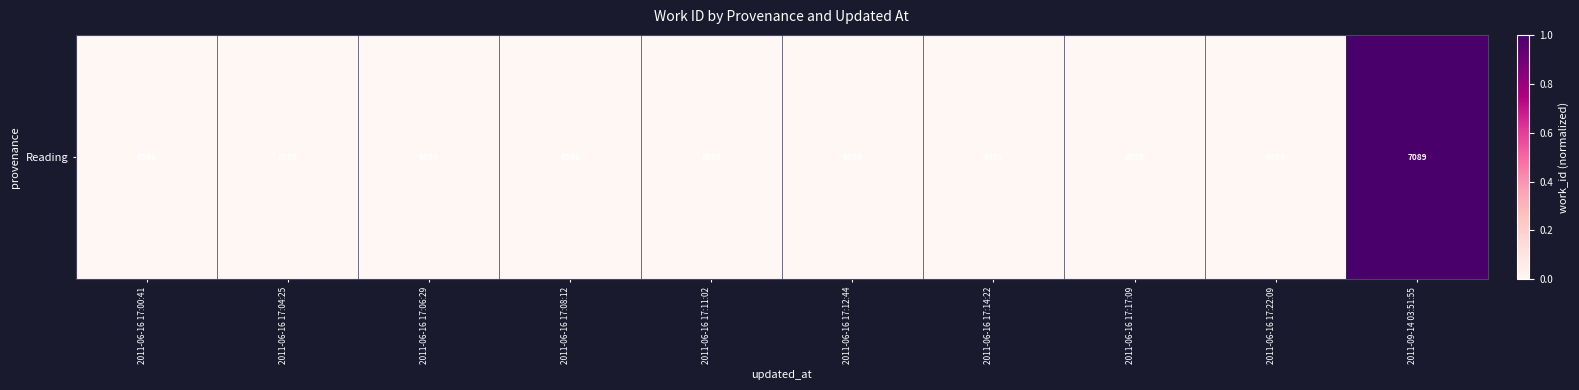

Which label corresponds to the largest value in the chart?

2011-09-14 03:51:55